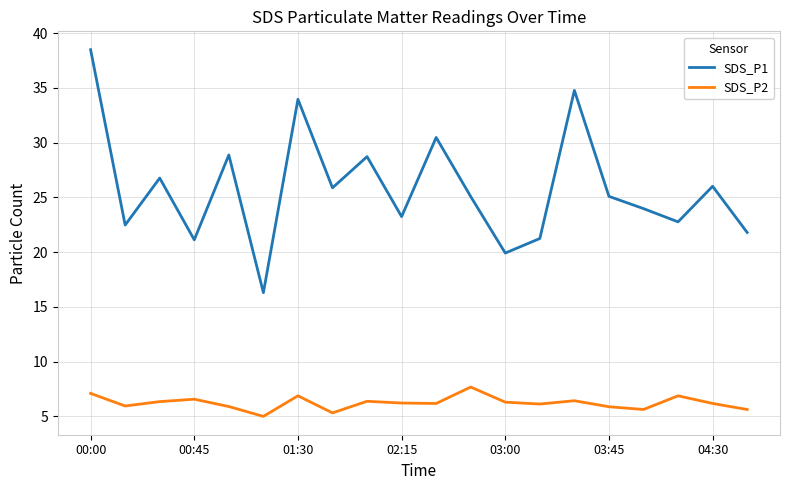

True or false: SDS_P2 and SDS_P1 intersect in this chart.

False